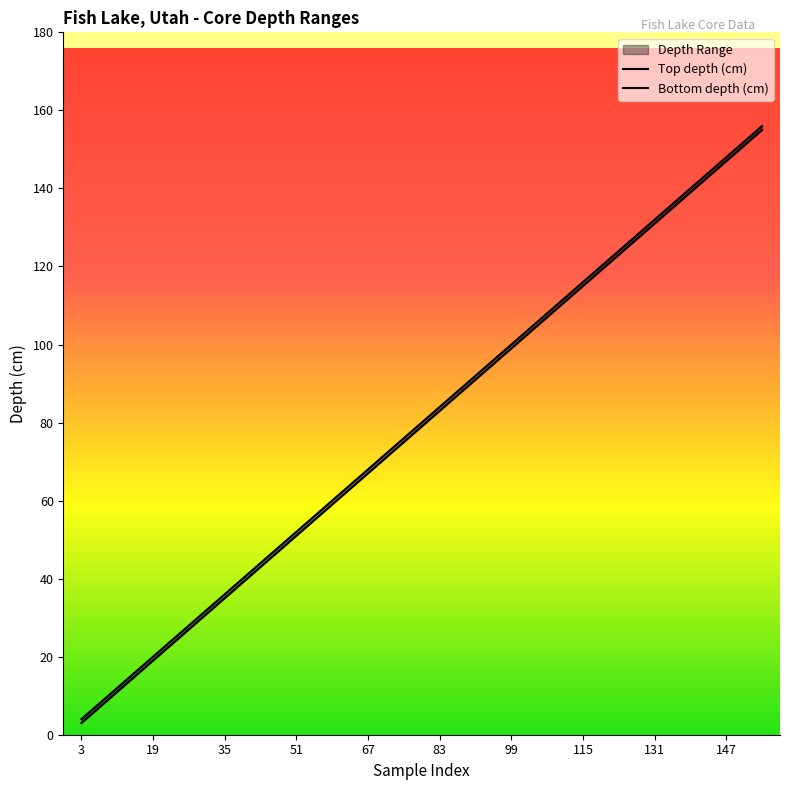

Read the Bottom depth (cm) value at 107.

108